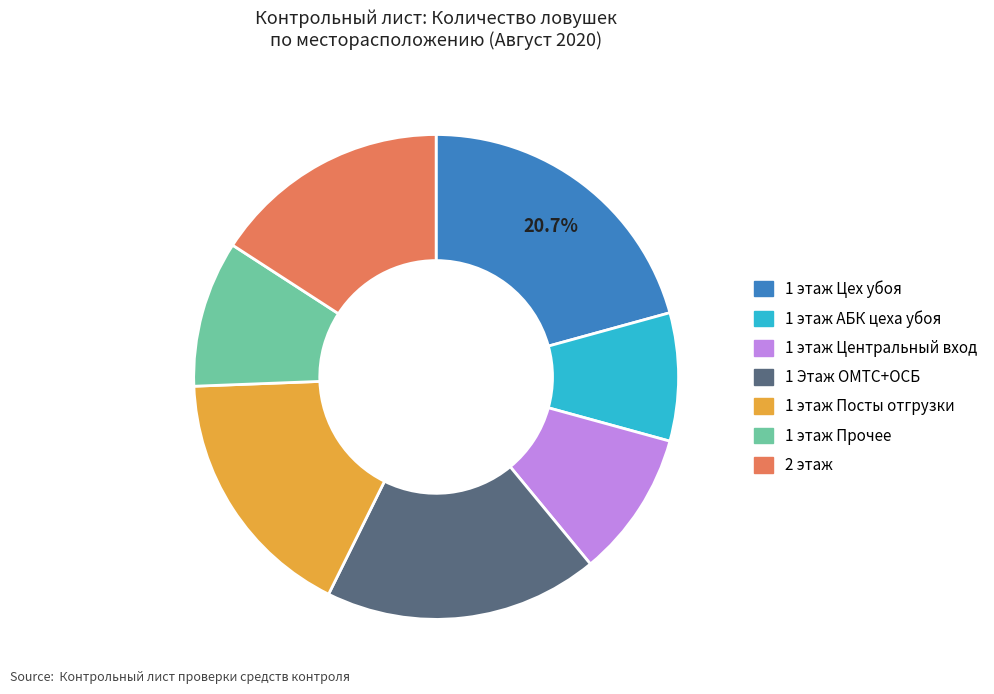

Is there any slice that represents more than half of the pie?

No